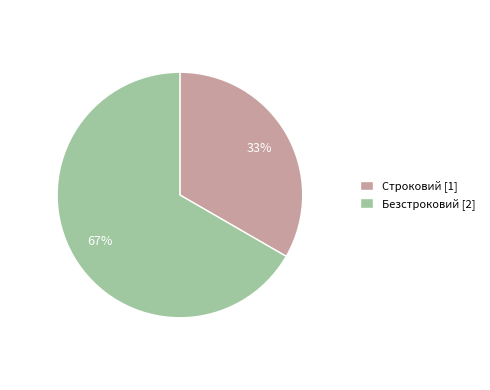

How many slices are in this pie chart?

2